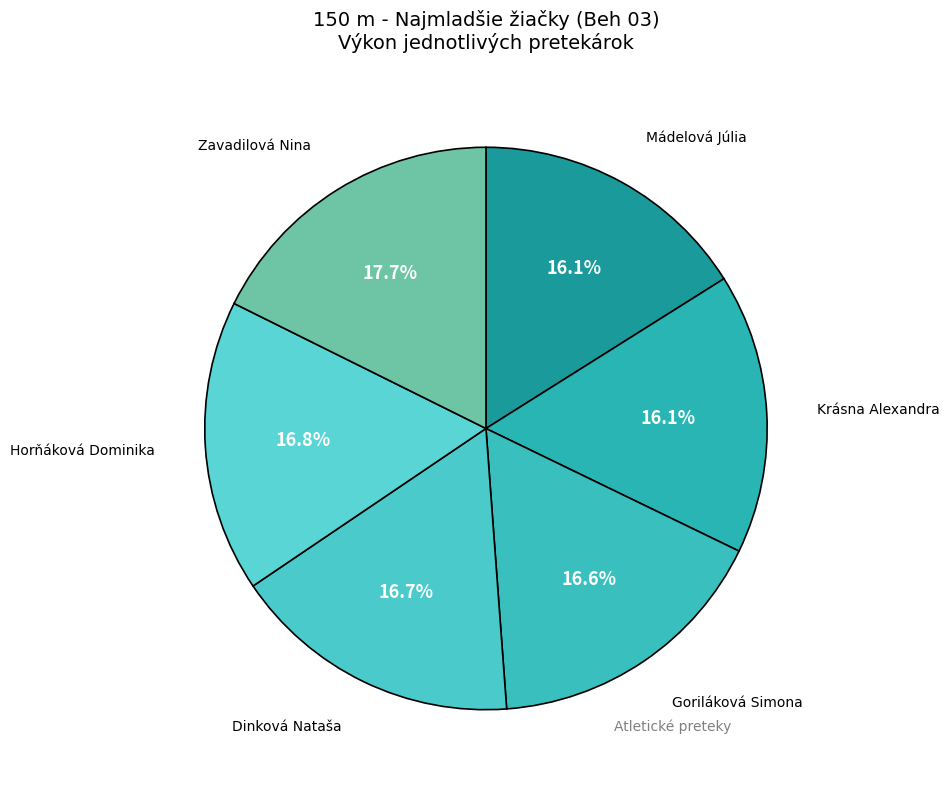

To the nearest percent, what is the combined percentage of Zavadilová Nina and Dinková Nataša?

34%